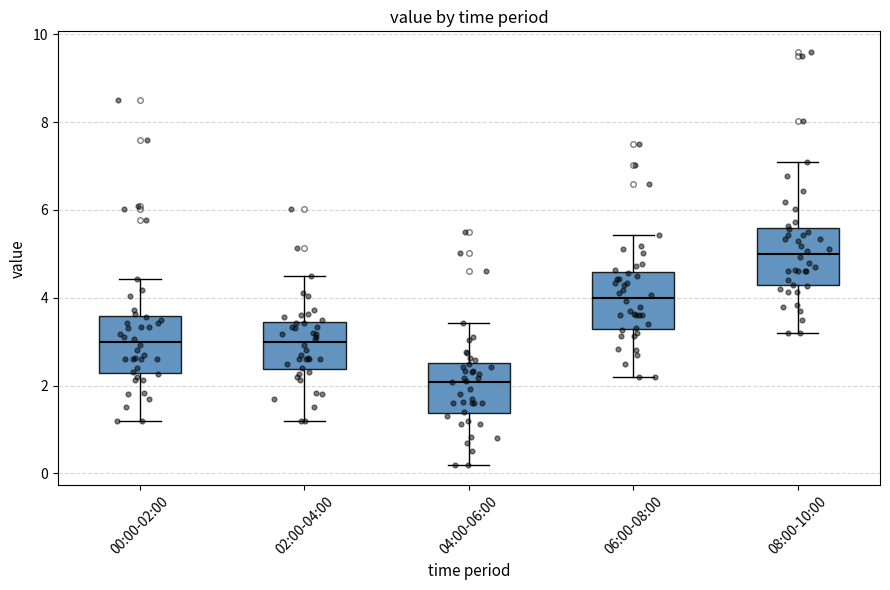

Where does the lower whisker of the box for 06:00-08:00 end on the y-axis? The values are not printed on the chart, so give them approximately, as read against the axis.

2.2